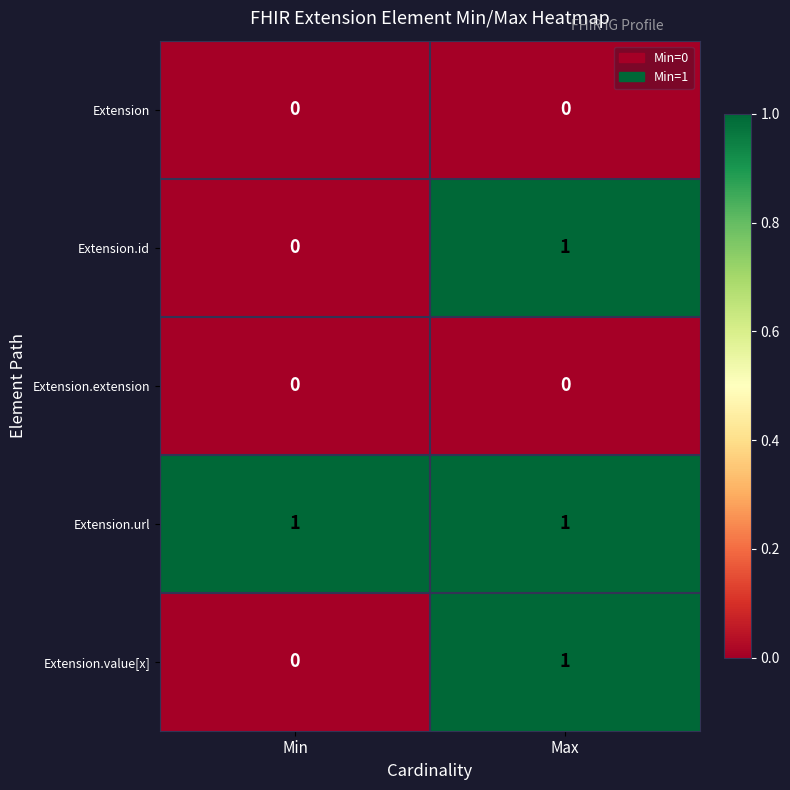

Is it true that Extension.extension equals 0 at Min?

True